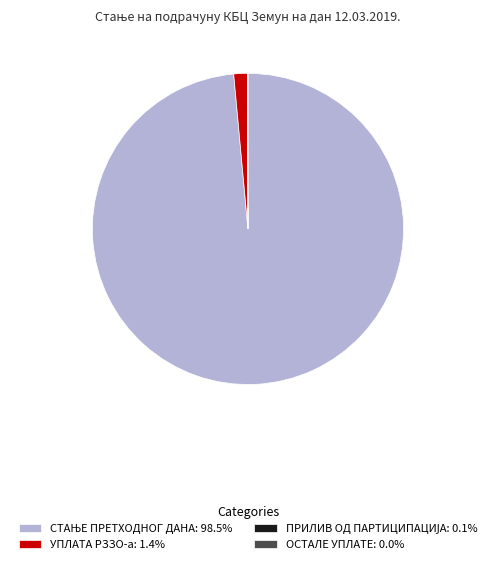

Is there any slice that represents more than half of the pie?

Yes